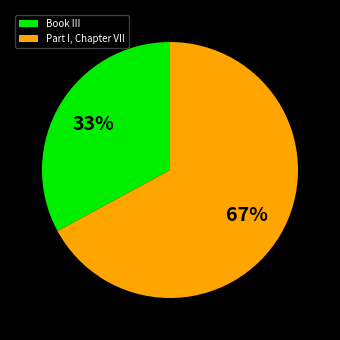

To the nearest percent, what is the difference between the largest and smallest slice percentages?

34%